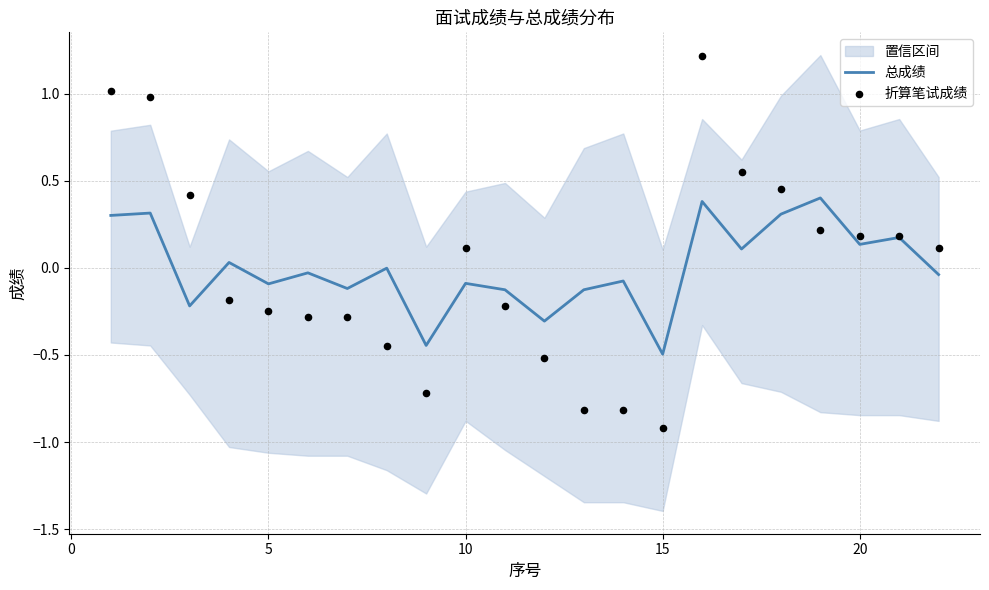

What is the highest value of the 总成绩 series?

0.4